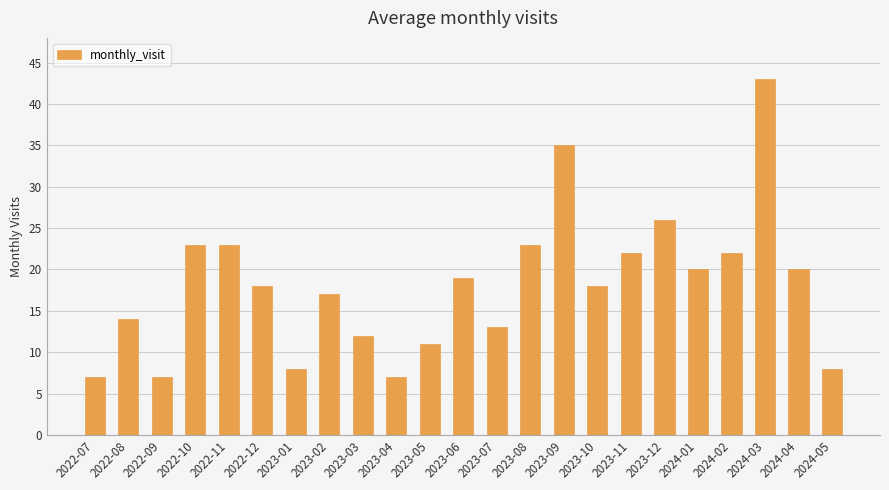

What is the average value?

18